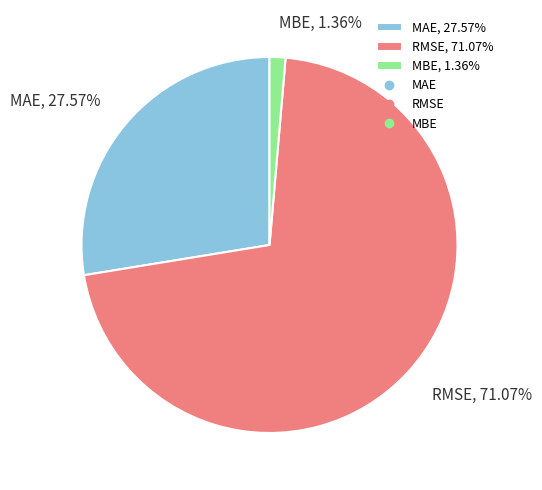

Which slice is the largest?

RMSE